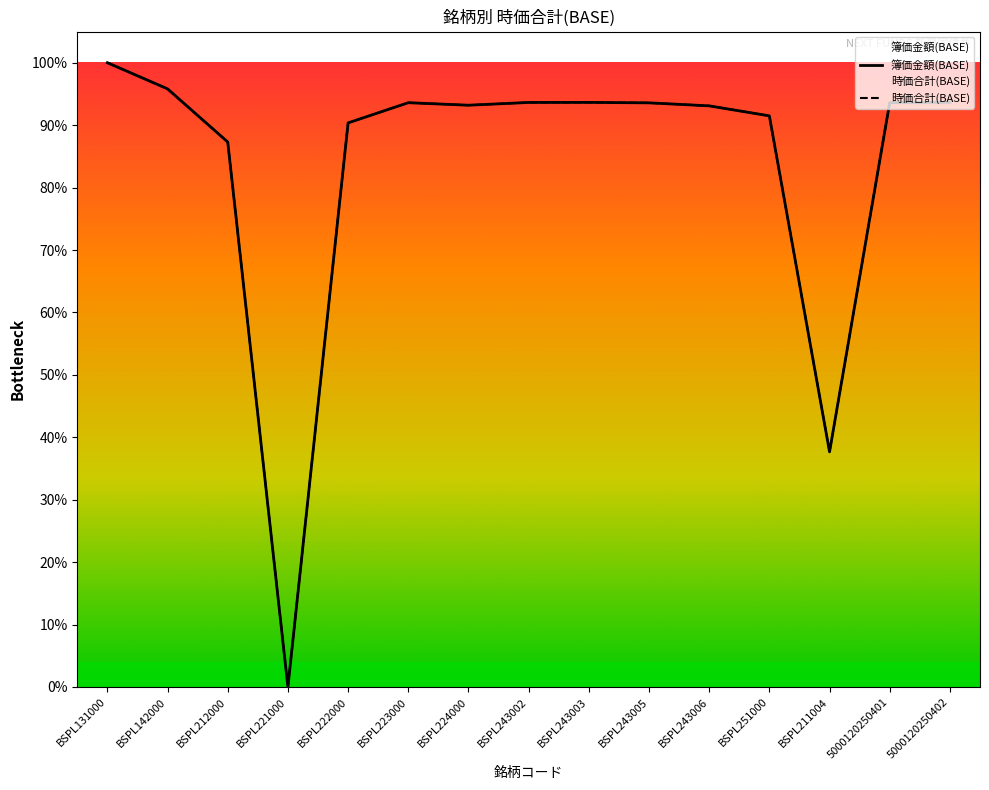

What is the difference between the maximum and minimum values in the 時価合計(BASE) series?

100.0